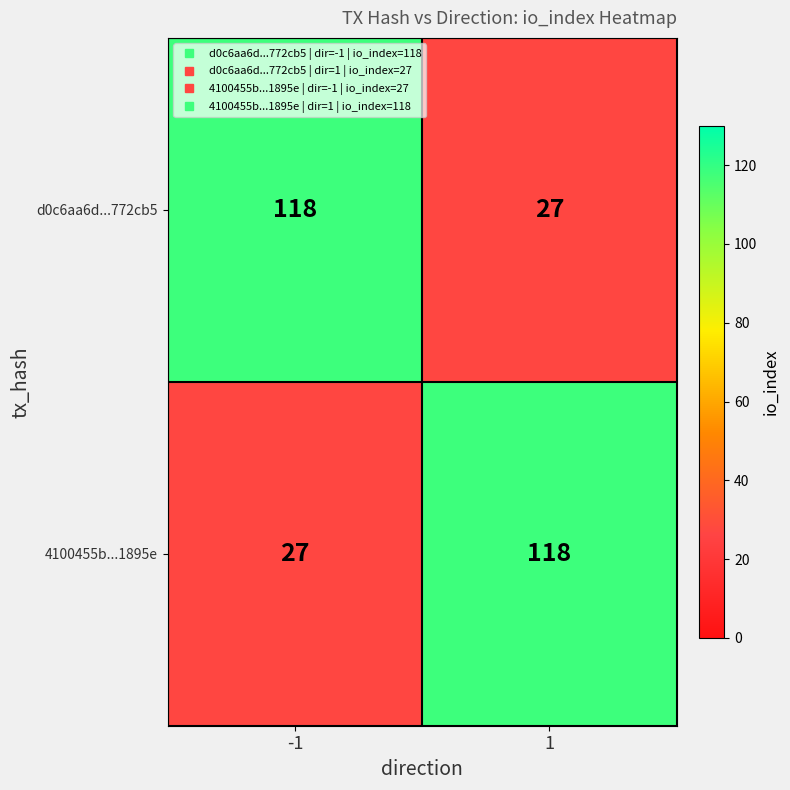

The 4100455b...1895e series shows 29 at 1. True or false?

False